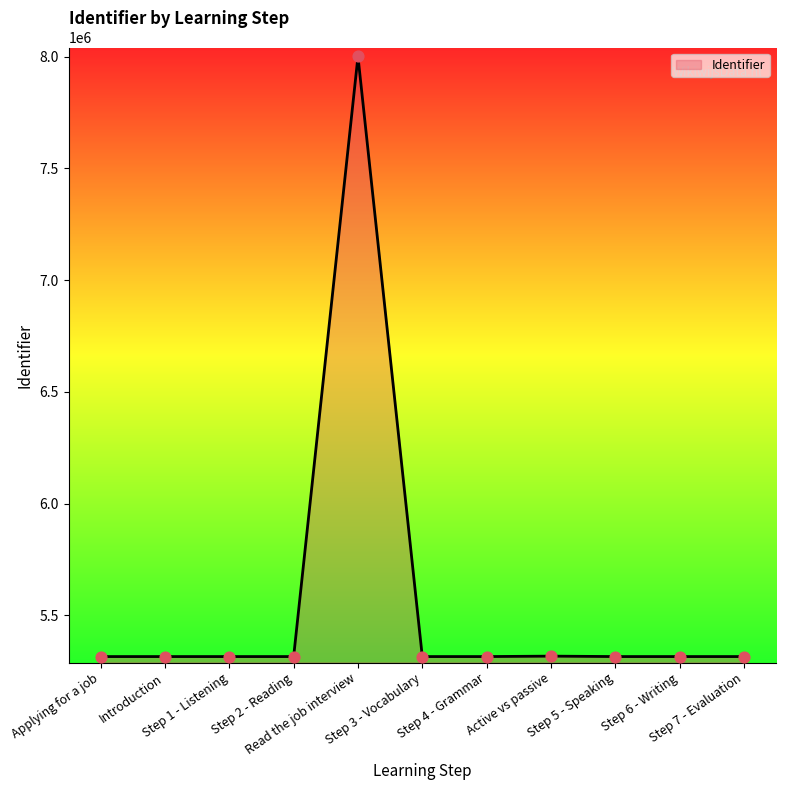

What is the maximum value shown in the chart?

8000731